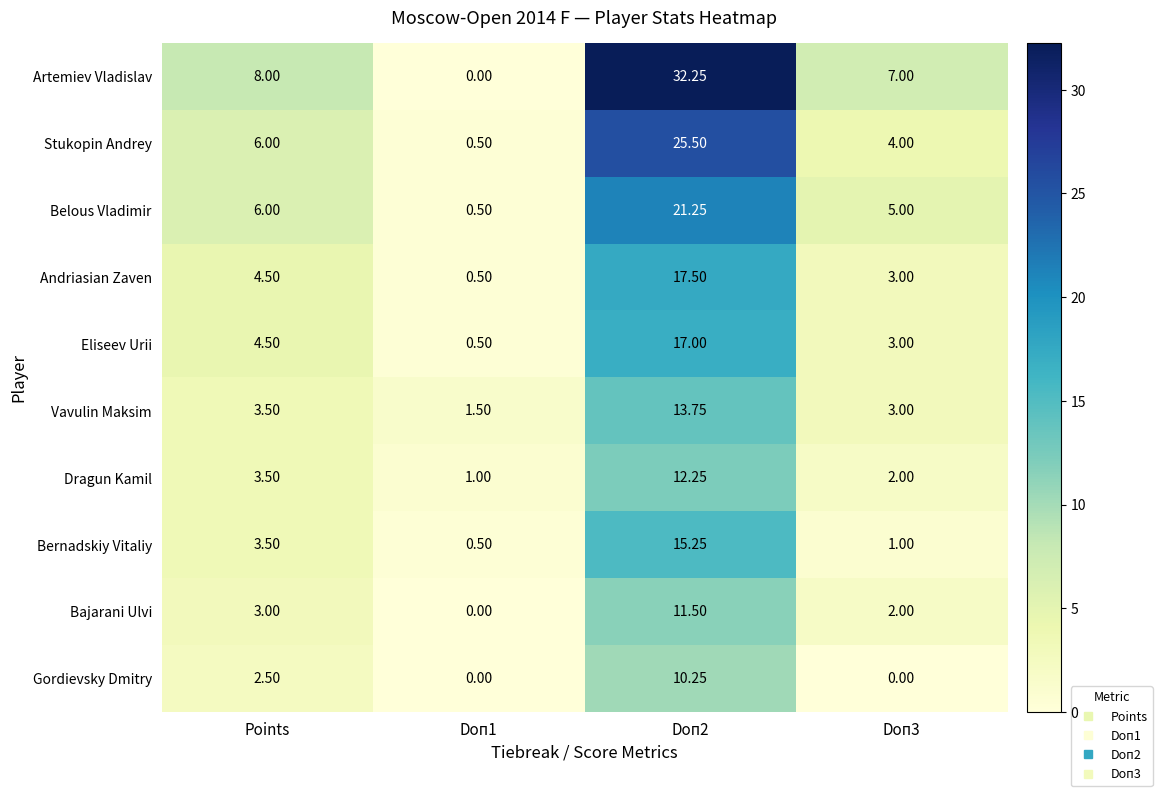

Which label corresponds to the largest value in the chart?

Doп2